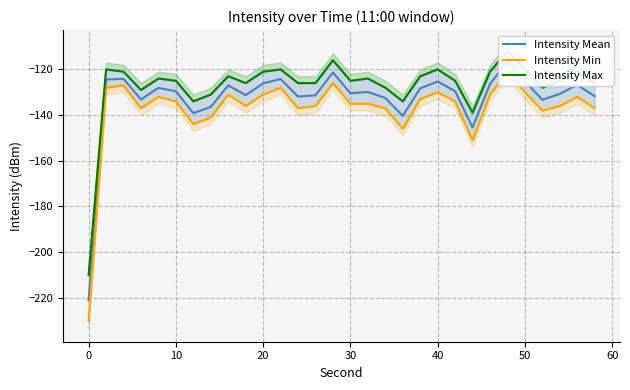

Which series has the largest range (max minus min)?

Intensity Min